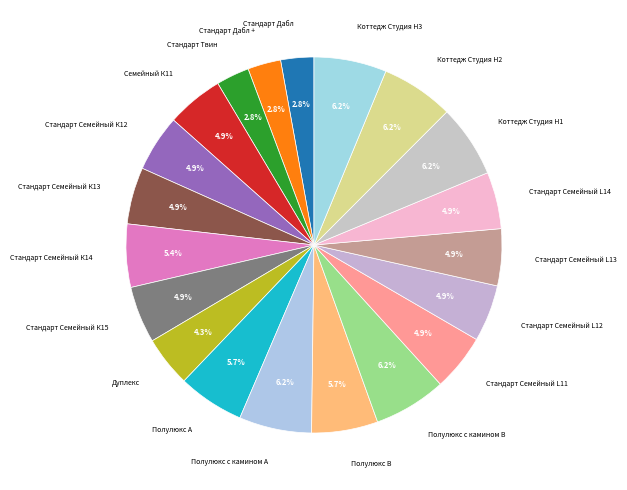

To the nearest percent, what is the difference between the Полулюкс с камином А and Полулюкс В slice percentages?

1%